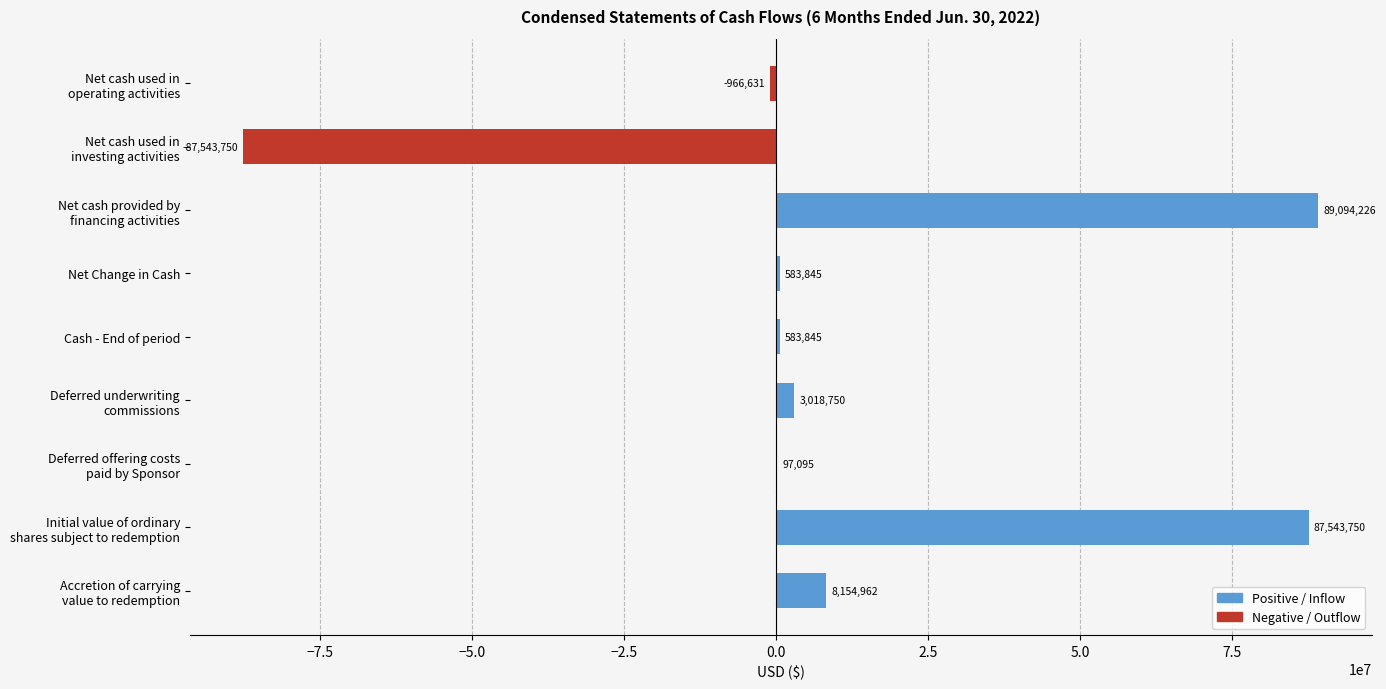

What is the sum of all values?

100566092